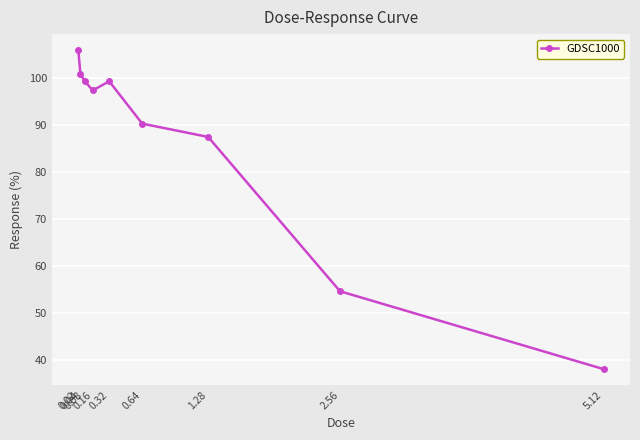

What is the label of the 2nd point from the right?

2.56